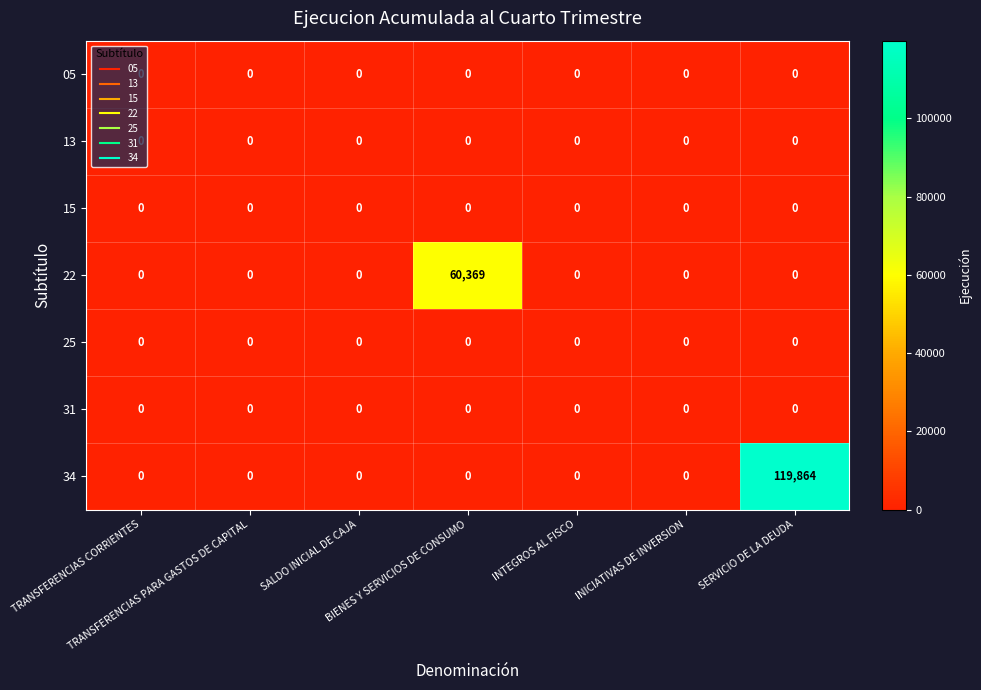

Which series has the largest range (max minus min)?

34